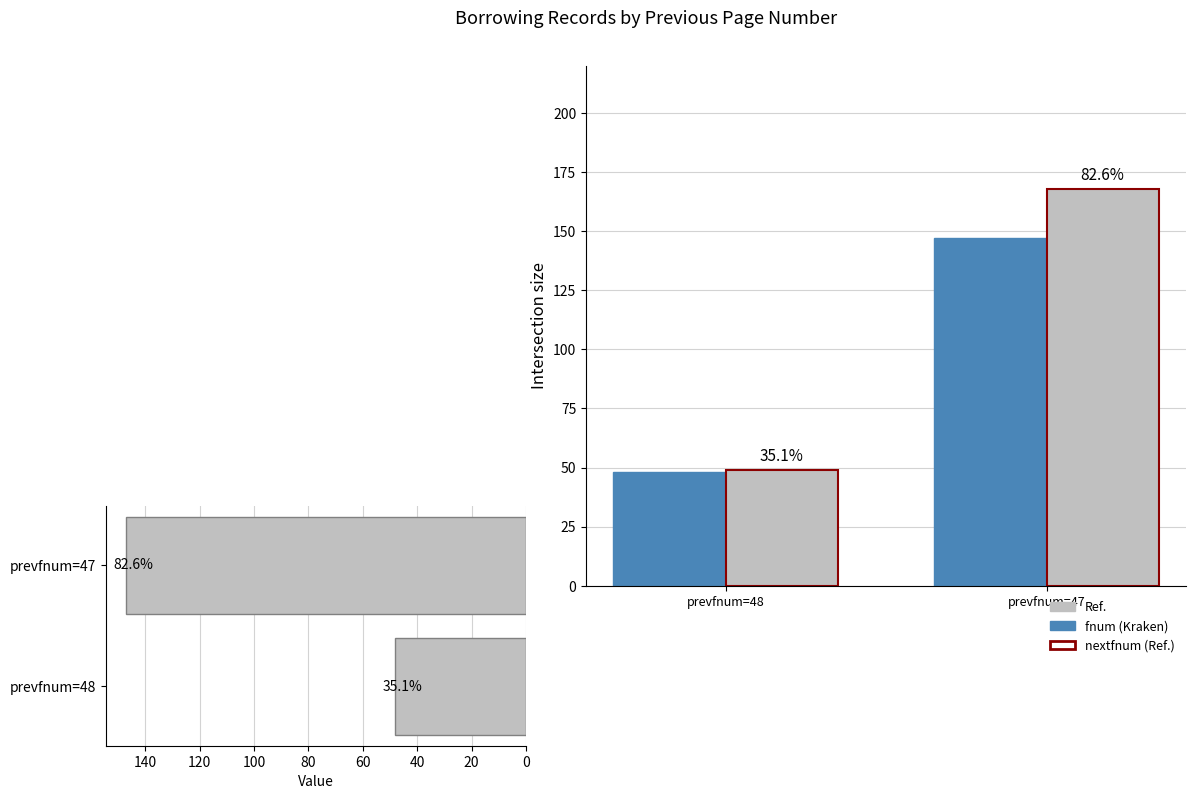

Which category has the lowest value across all series?

prevfnum=48